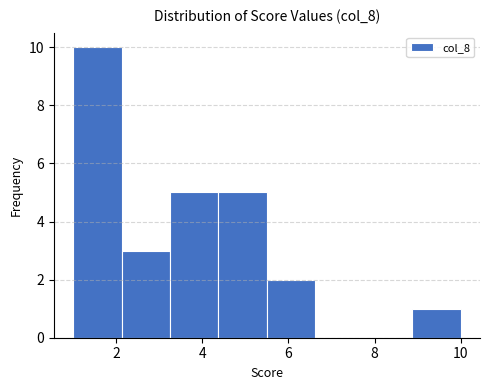

What is the height of the bar covering 1.0 to 2.2 on the x-axis? Neither the bar edges nor the heights are printed on the chart, so give them approximately, as read against the axes.

10